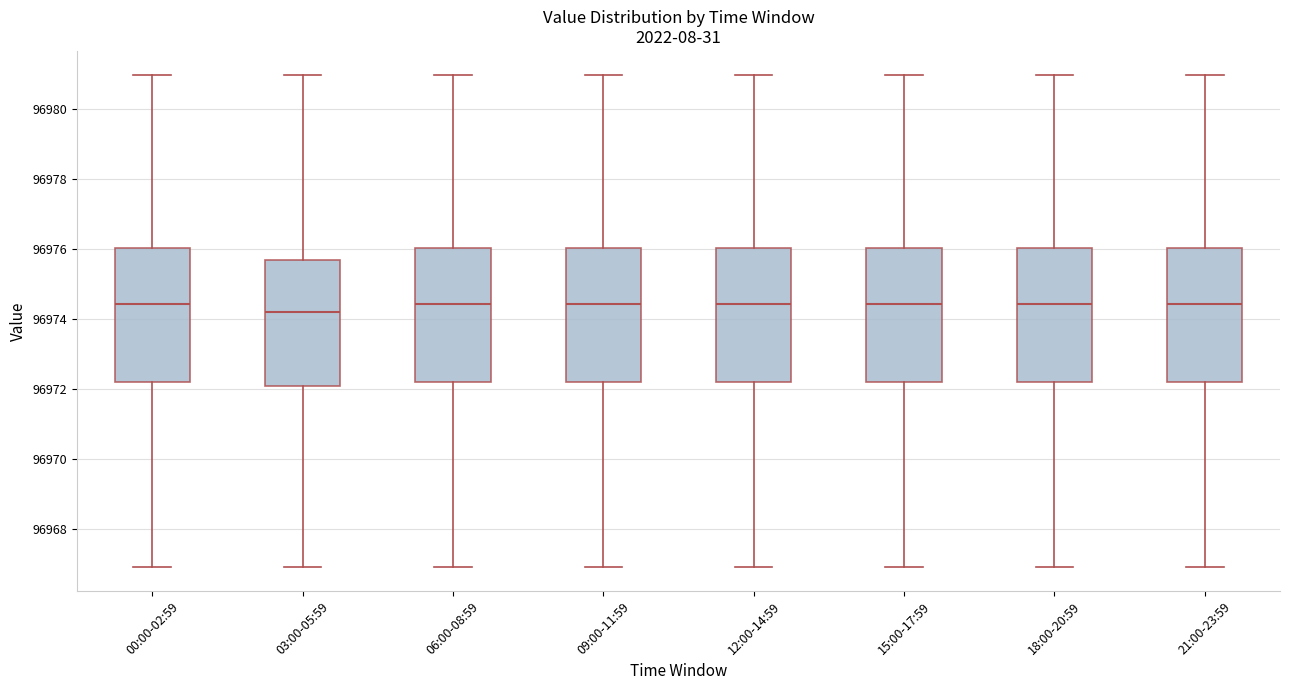

Reading left to right, transcribe this box plot: for each box, give where its median line is, the range the box spans, and where its two whiskers end, as read against the y-axis. The values are not printed on the chart, so give them approximately, as read against the axis.

00:00-02:59: median 96974.4, box 96972.2 to 96976.0, whiskers 96967.0 to 96981.0
03:00-05:59: median 96974.2, box 96972.0 to 96975.6, whiskers 96967.0 to 96981.0
06:00-08:59: median 96974.4, box 96972.2 to 96976.0, whiskers 96967.0 to 96981.0
09:00-11:59: median 96974.4, box 96972.2 to 96976.0, whiskers 96967.0 to 96981.0
12:00-14:59: median 96974.4, box 96972.2 to 96976.0, whiskers 96967.0 to 96981.0
15:00-17:59: median 96974.4, box 96972.2 to 96976.0, whiskers 96967.0 to 96981.0
18:00-20:59: median 96974.4, box 96972.2 to 96976.0, whiskers 96967.0 to 96981.0
21:00-23:59: median 96974.4, box 96972.2 to 96976.0, whiskers 96967.0 to 96981.0